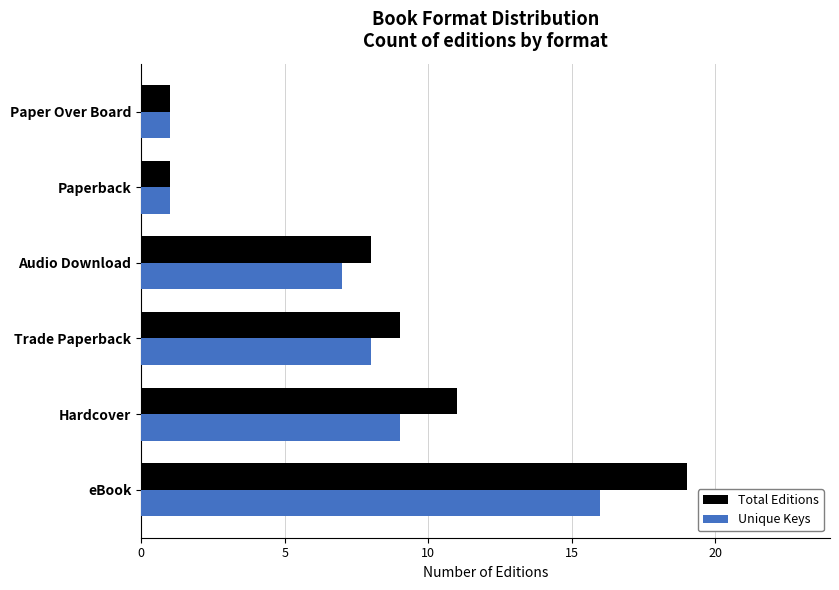

At which label is Unique Keys closest to 8?

Trade Paperback